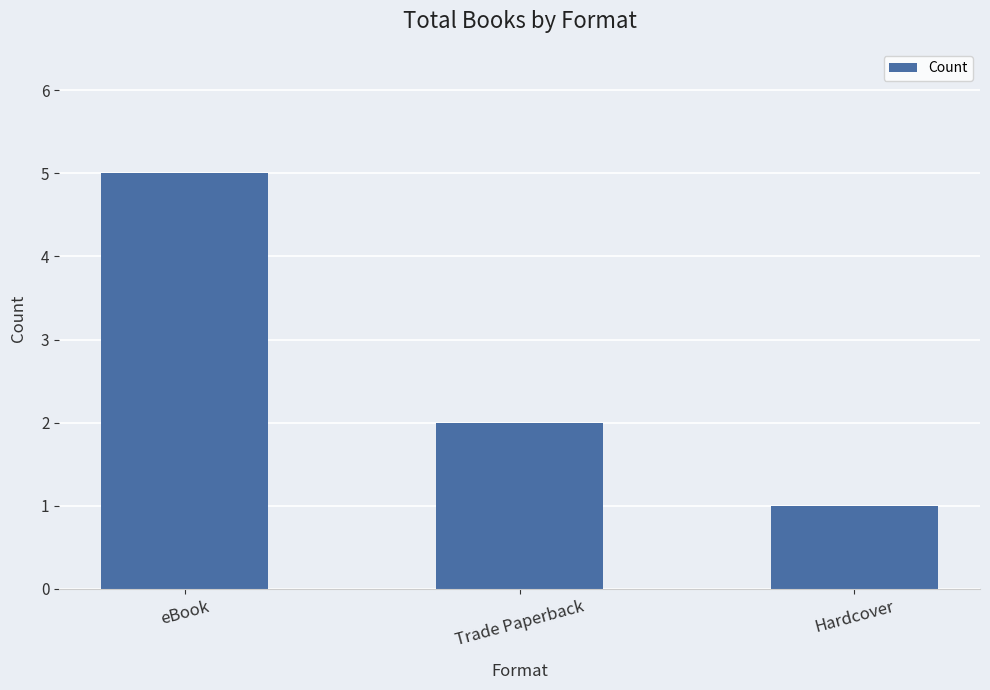

List the labels in order of value, smallest first.

Hardcover, Trade Paperback, eBook